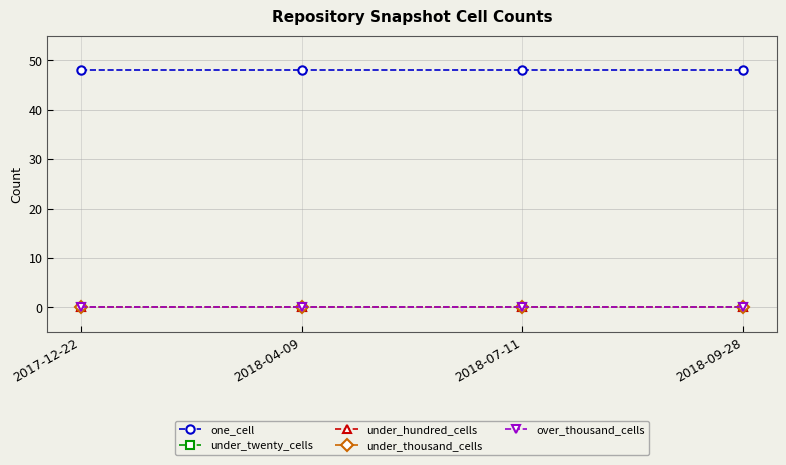

True or false: over_thousand_cells and one_cell cross at least once.

False